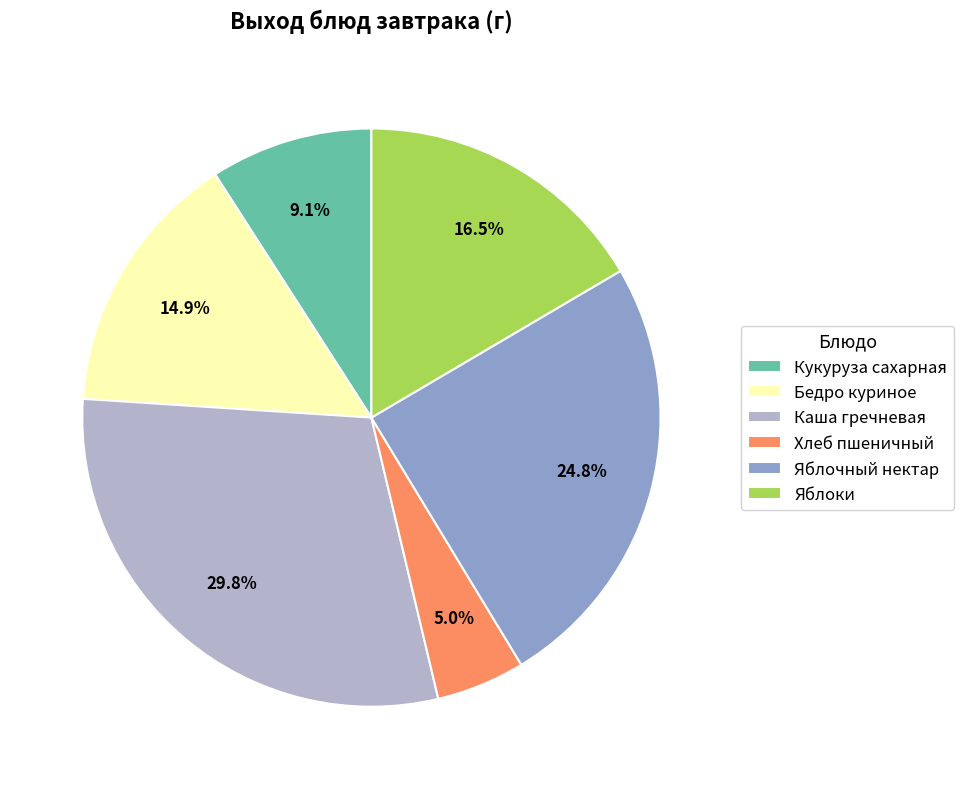

Which has a higher value, Кукуруза сахарная or Хлеб пшеничный?

Кукуруза сахарная